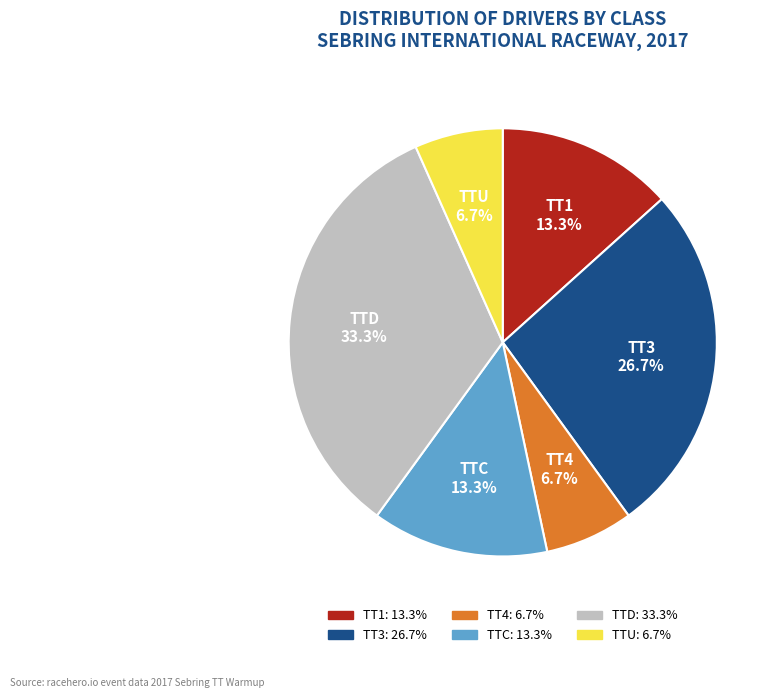

Is there any slice that represents more than half of the pie?

No